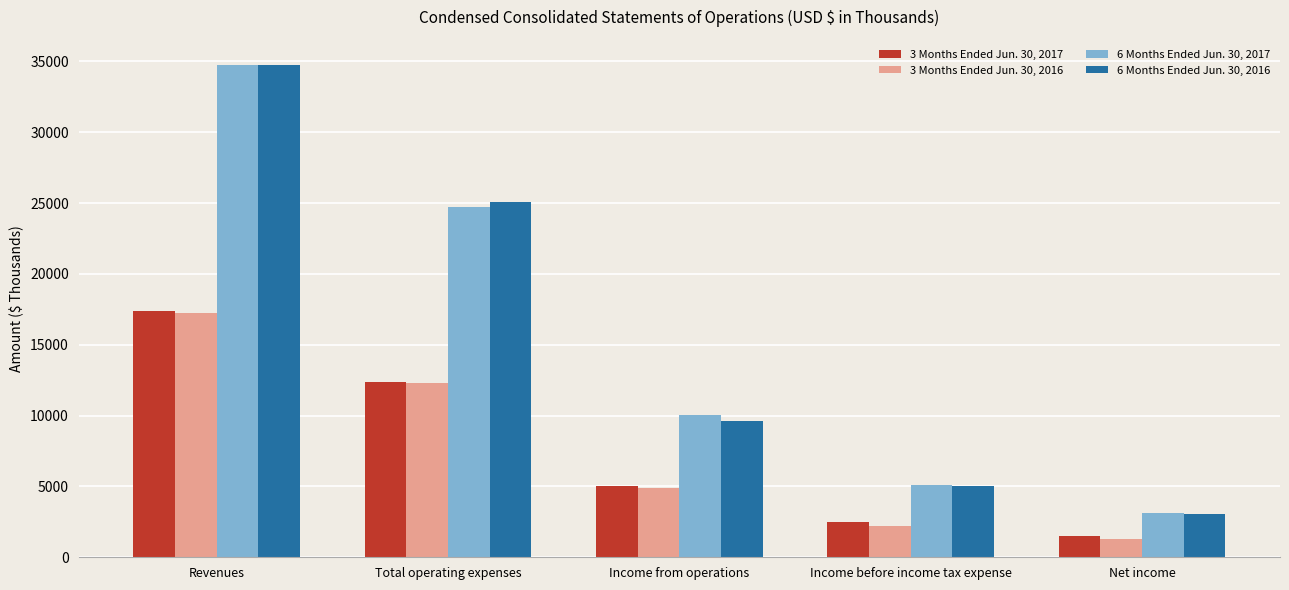

What is the label of the 2nd bar from the left?

Total operating expenses